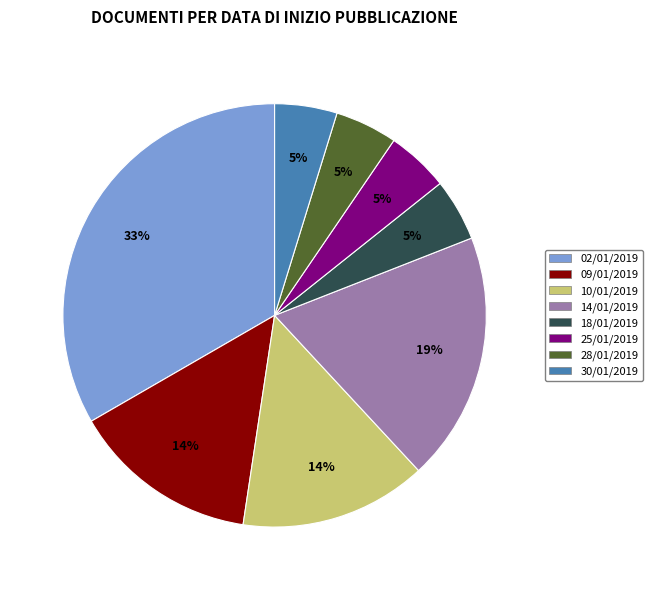

Is it true that 18/01/2019 is 5% of the pie?

True